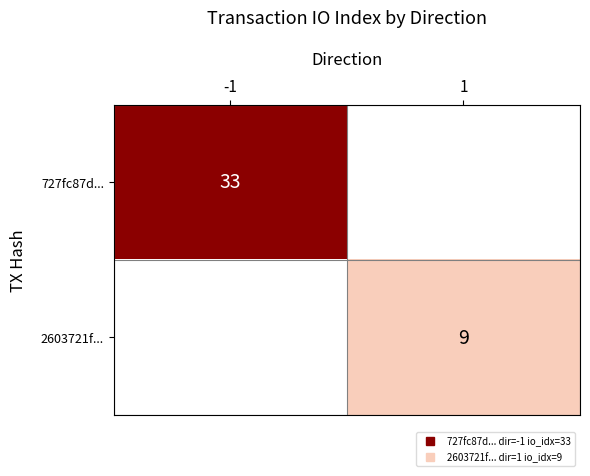

What is the difference between the 2603721f... values at 1 and -1?

9